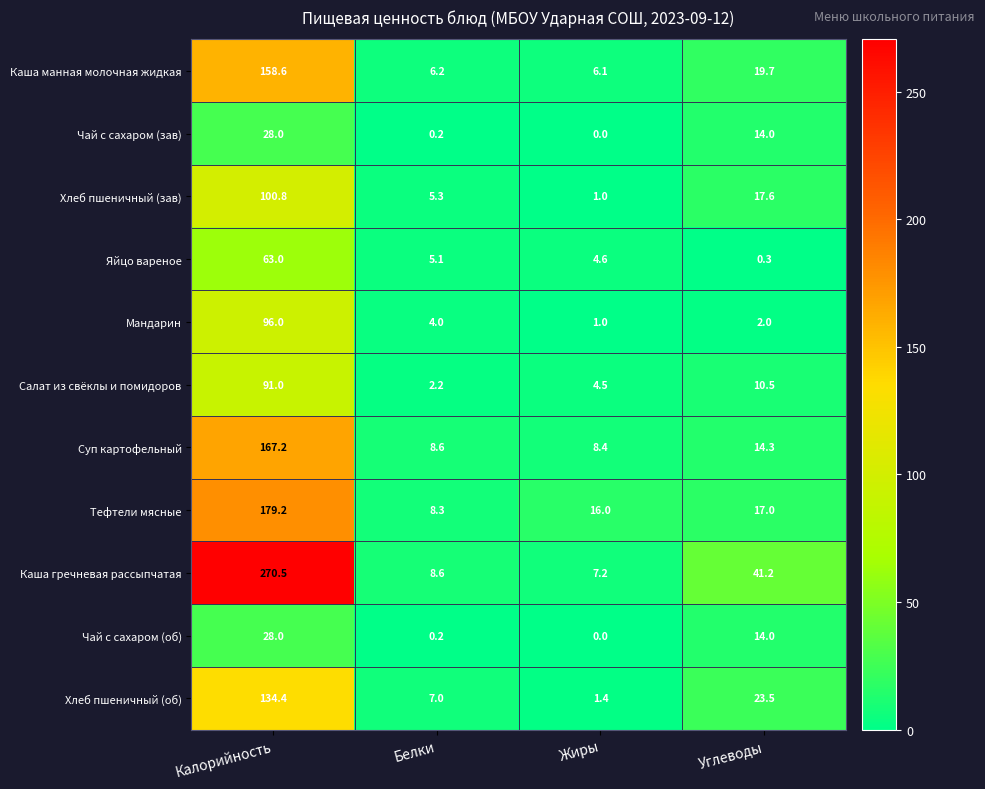

At which category is the sum across all series the highest?

Калорийность